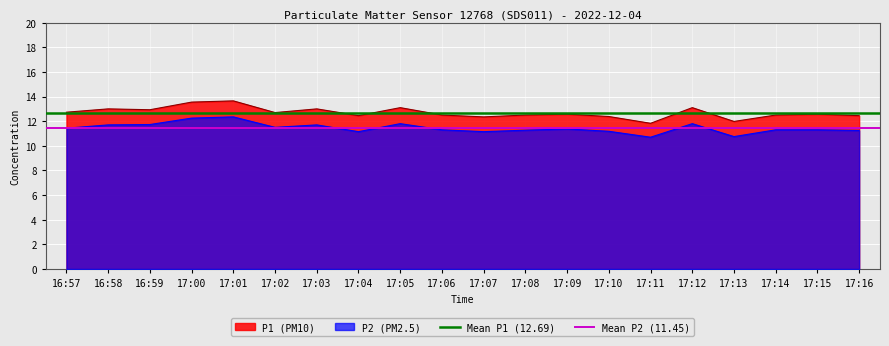

True or false: P2 (PM2.5) and P1 (PM10) intersect in this chart.

False